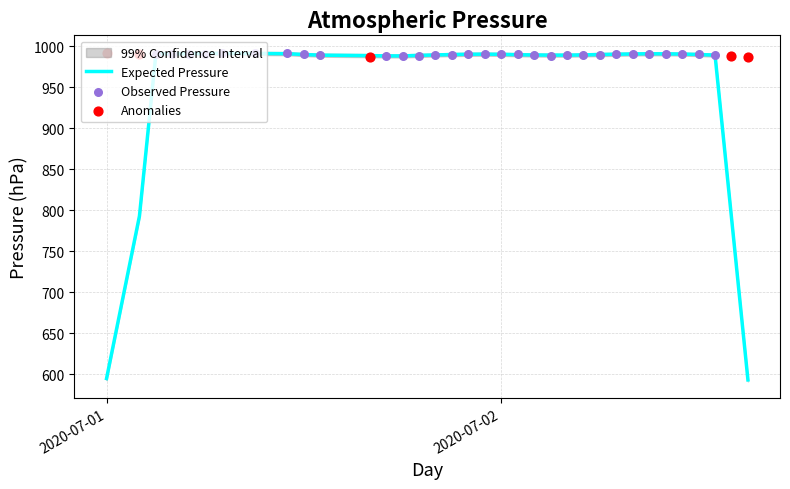

Between 2020-07-02 11:00 and 2020-07-01 19:00, which is larger?

2020-07-02 11:00